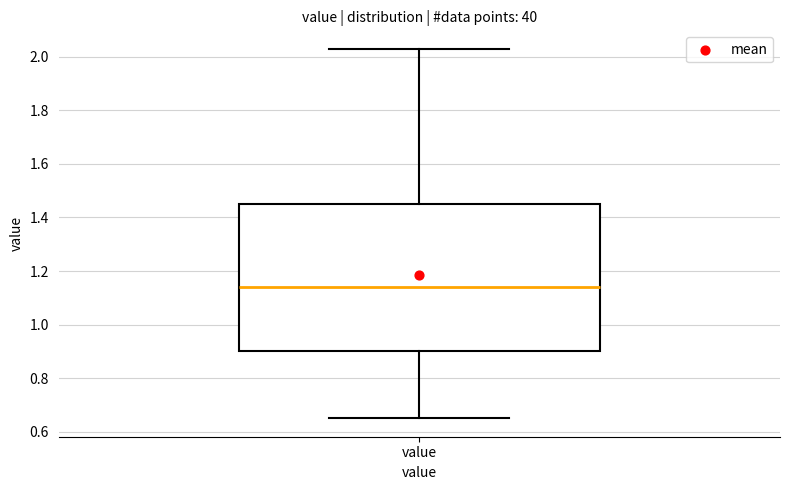

Where does the lower whisker of the box for value end on the y-axis? The values are not printed on the chart, so give them approximately, as read against the axis.

0.66